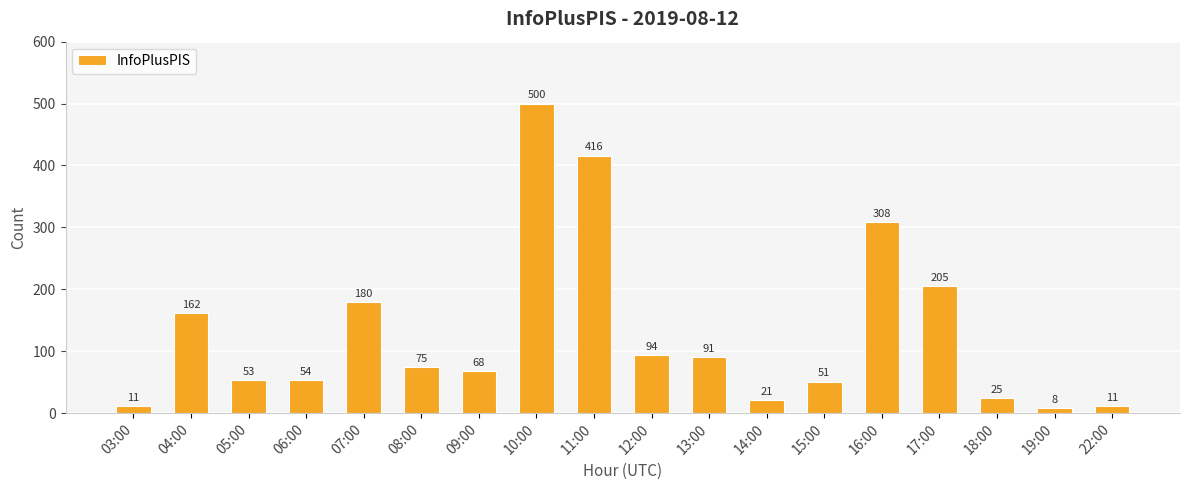

At which label is the value closest to 254?

17:00